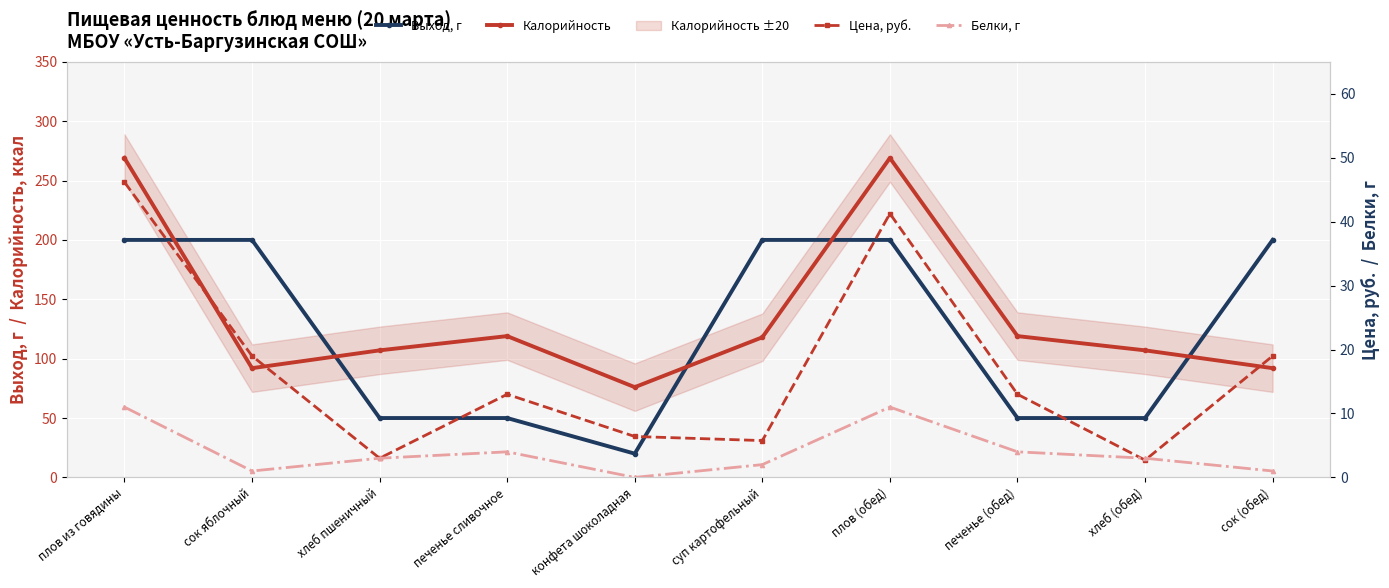

Reading left to right, extract all data points from this chart.

Выход, г: плов из говядины=200.0	сок яблочный=200.0	хлеб пшеничный=50.0	печенье сливочное=50.0	конфета шоколадная=20.0	суп картофельный=200.0	плов (обед)=200.0	печенье (обед)=50.0	хлеб (обед)=50.0	сок (обед)=200.0
Калорийность: плов из говядины=269.0	сок яблочный=92.0	хлеб пшеничный=107.0	печенье сливочное=119.0	конфета шоколадная=76.0	суп картофельный=118.0	плов (обед)=269.0	печенье (обед)=119.0	хлеб (обед)=107.0	сок (обед)=92.0
Цена, руб.: плов из говядины=46.2	сок яблочный=19.0	хлеб пшеничный=3.0	печенье сливочное=13.0	конфета шоколадная=6.4	суп картофельный=5.8	плов (обед)=41.3	печенье (обед)=13.0	хлеб (обед)=2.7	сок (обед)=19.0
Белки, г: плов из говядины=11.0	сок яблочный=1.0	хлеб пшеничный=3.0	печенье сливочное=4.0	конфета шоколадная=0.0	суп картофельный=2.0	плов (обед)=11.0	печенье (обед)=4.0	хлеб (обед)=3.0	сок (обед)=1.0